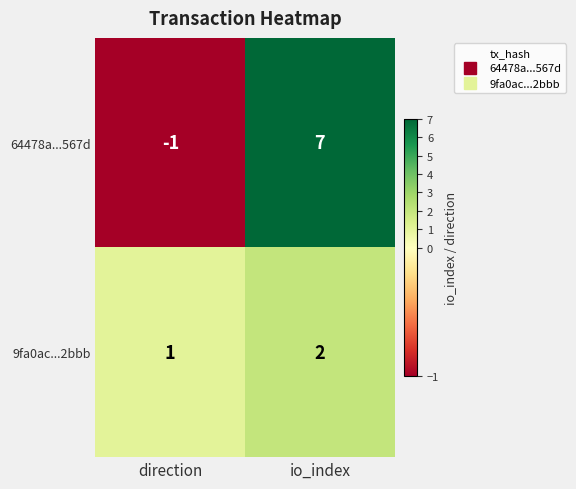

At how many categories does at least one series exceed 3?

1